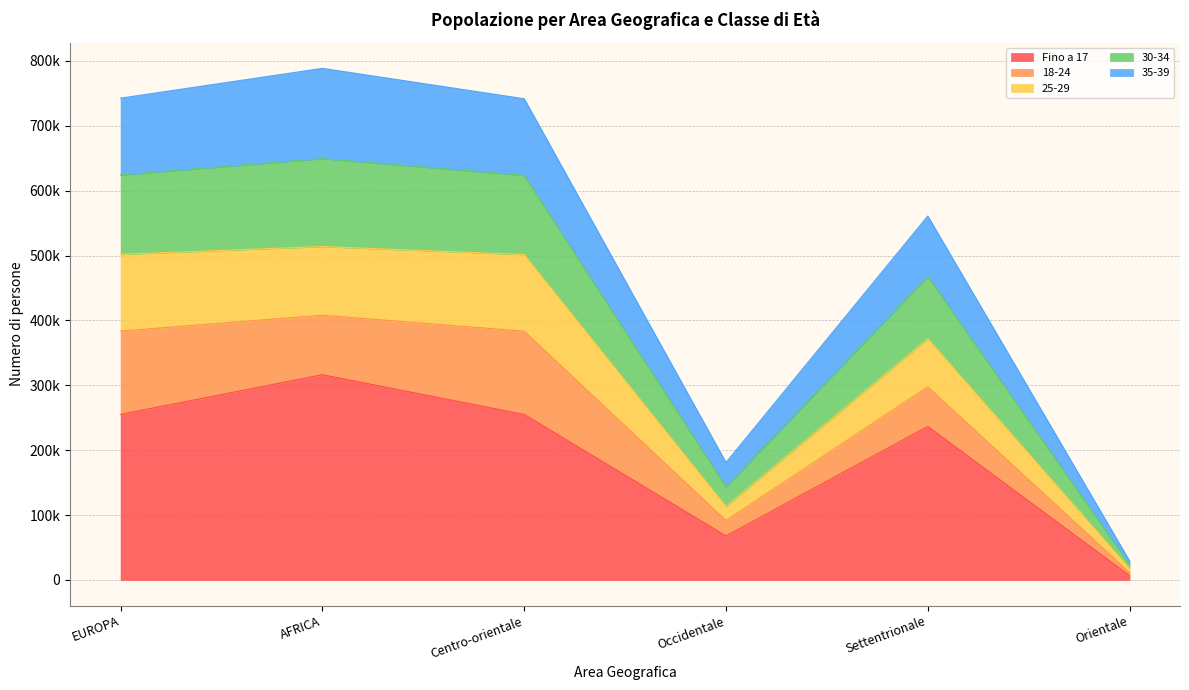

At which category is the sum across all series the highest?

AFRICA